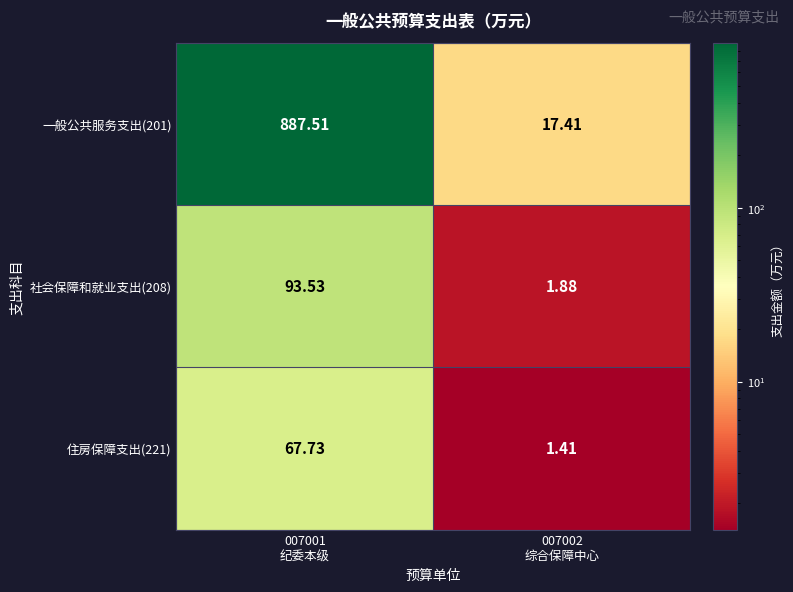

Count the number of categories in the chart.

2